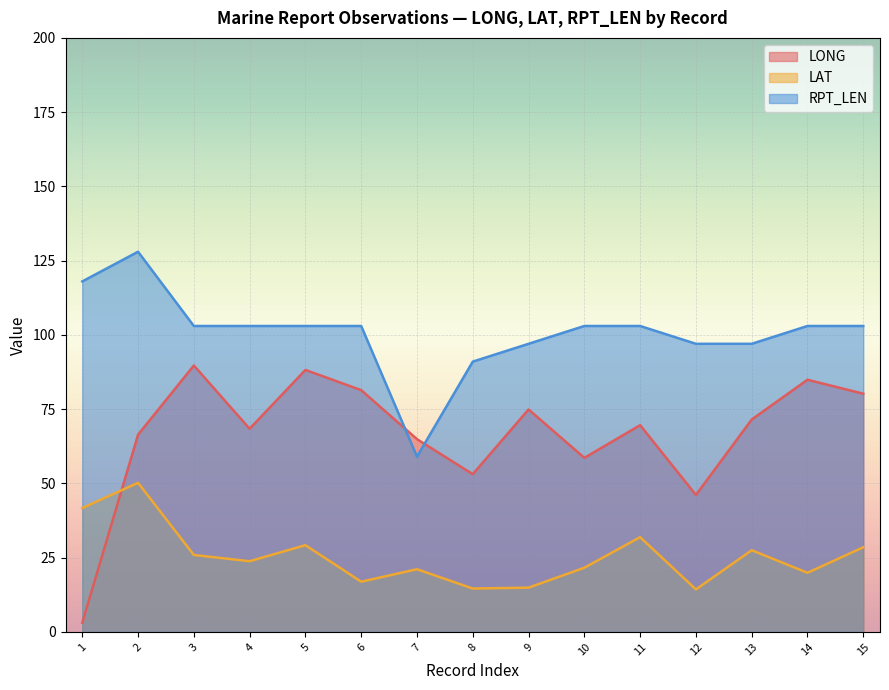

What is the lowest value of the RPT_LEN series?

59.0